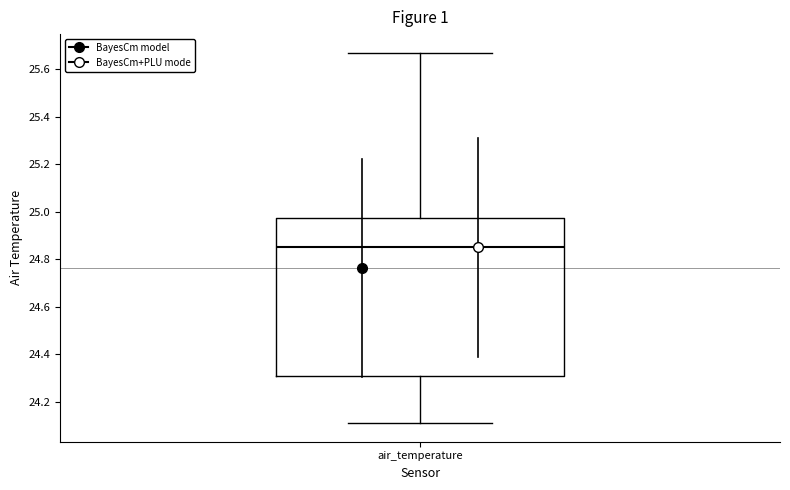

Where does the lower whisker of the box for air_temperature end on the y-axis? The values are not printed on the chart, so give them approximately, as read against the axis.

24.12